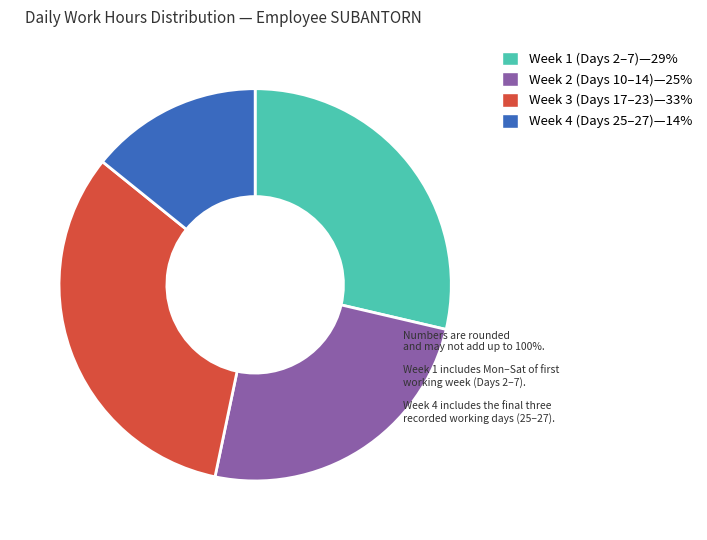

Is there a majority slice in this chart?

No